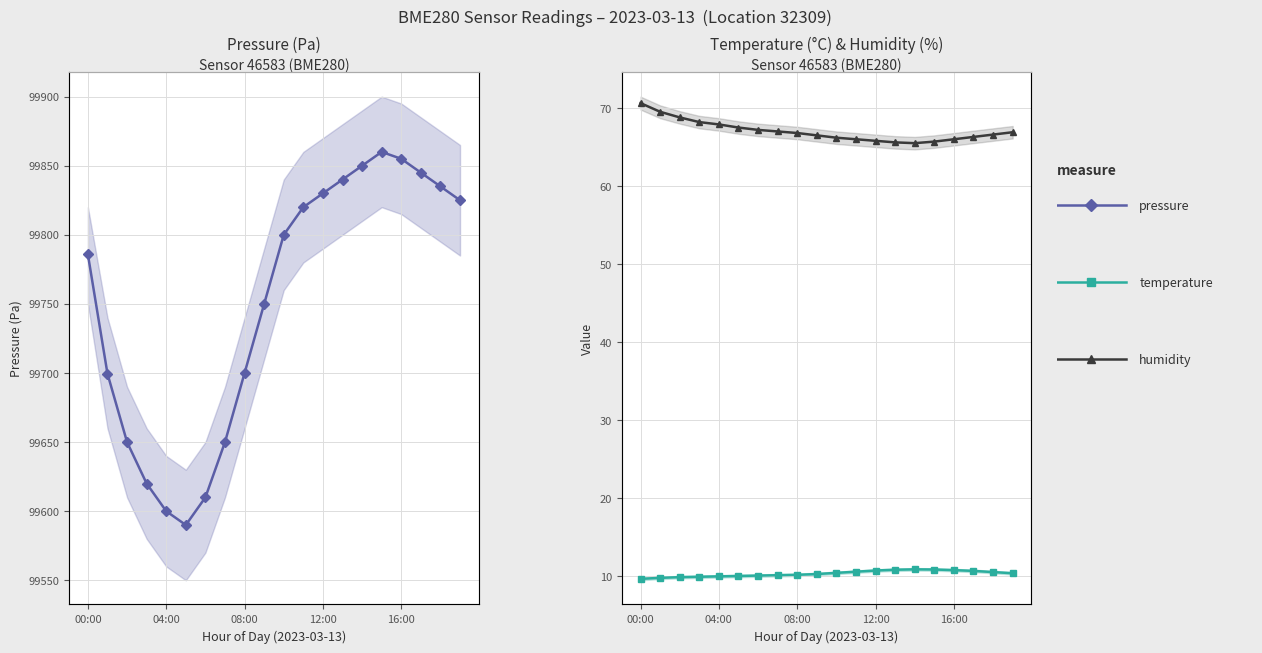

True or false: temperature has more than 2 points higher than both neighbors.

False